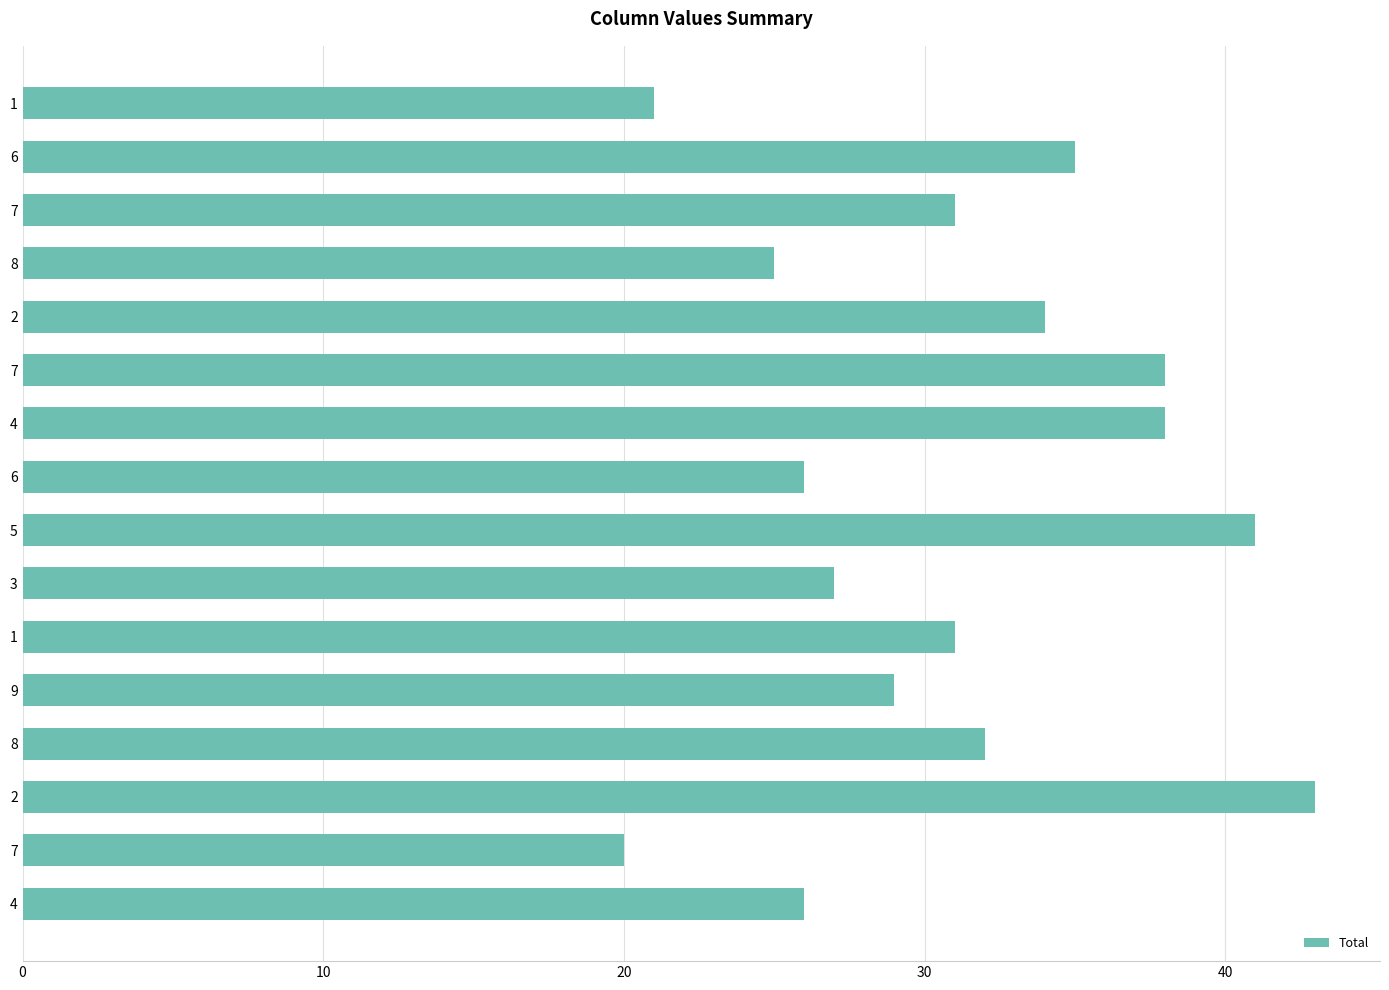

What is the smallest value displayed?

20